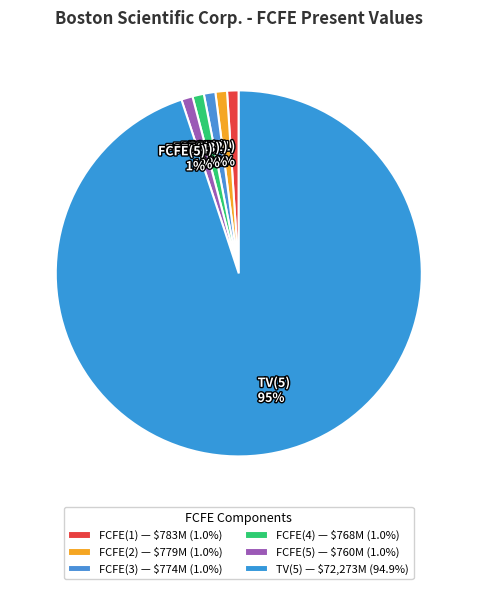

What is the majority slice?

TV(5)